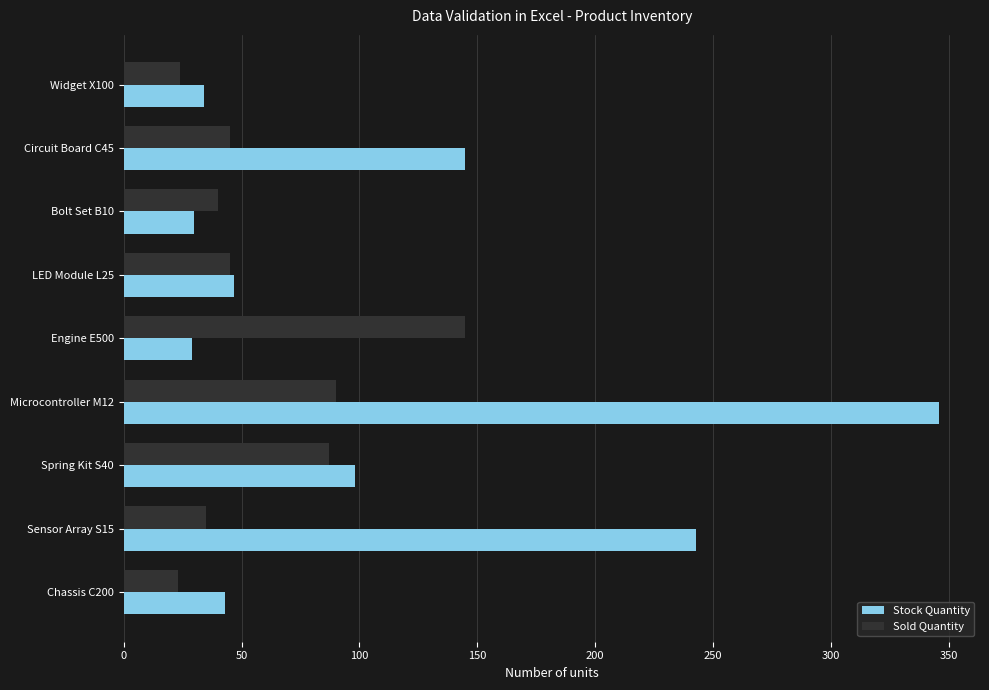

Which series has the largest range (max minus min)?

Stock Quantity